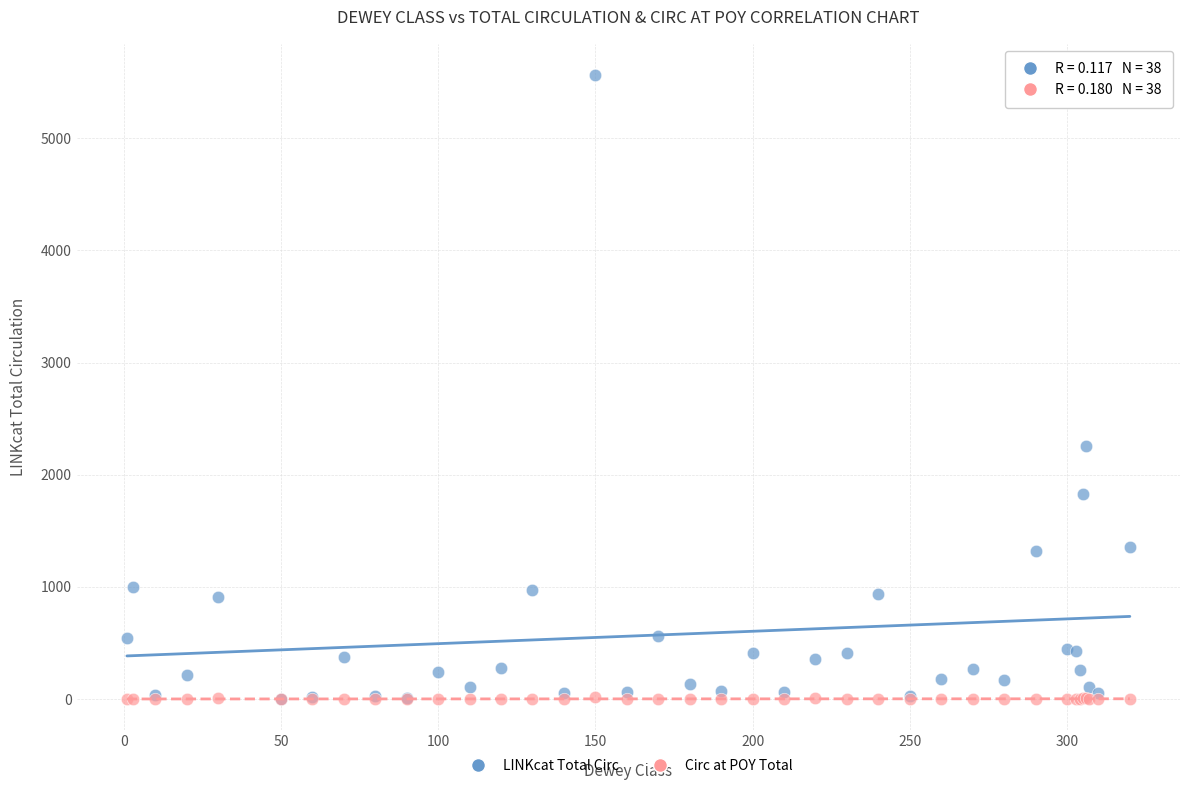

Across all series, what Y value is closest to 2781?

2256